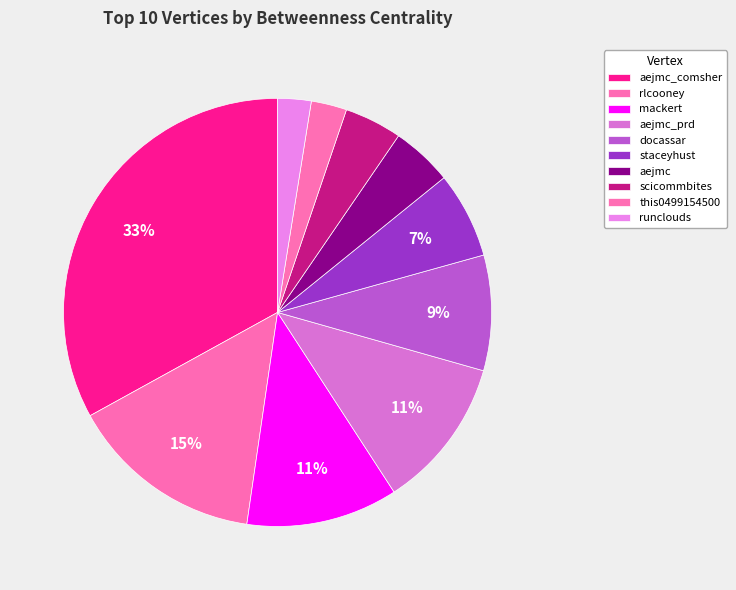

To the nearest percent, what portion does docassar represent?

9%